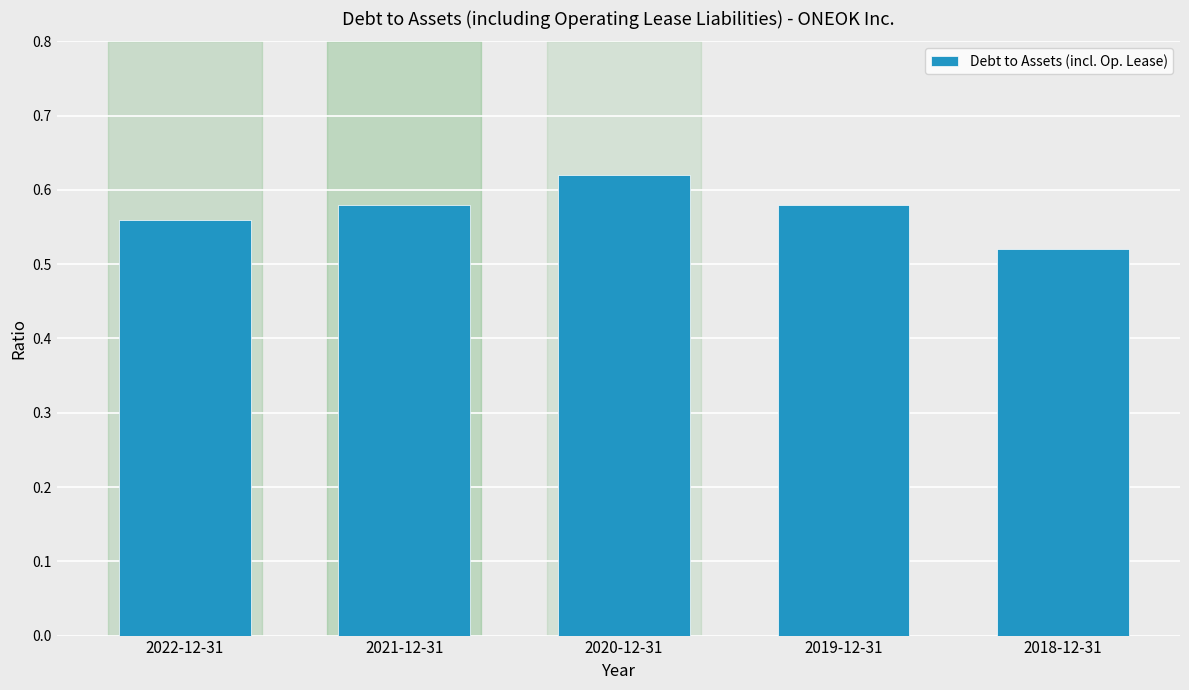

At which label is the value closest to 0?

2018-12-31